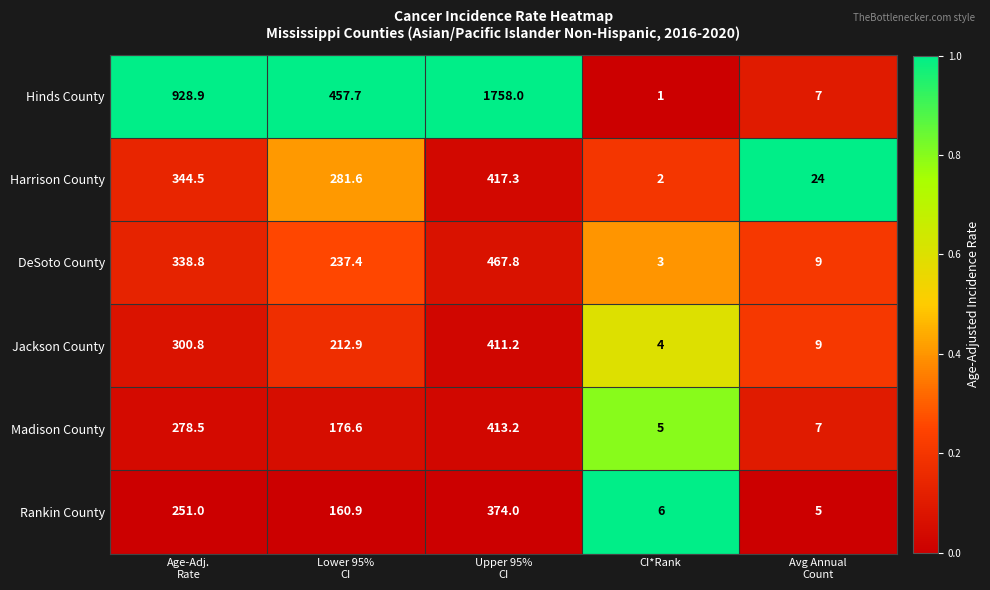

What is the maximum value shown in the chart?

1758.0